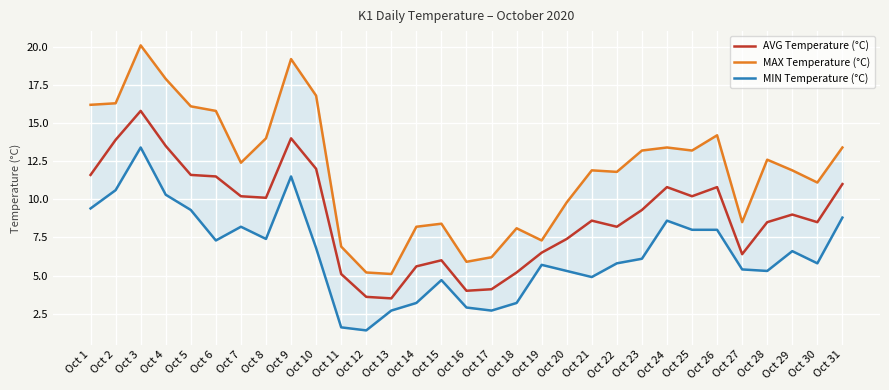

How many interior local valleys does the AVG Temperature (°C) series have?

7